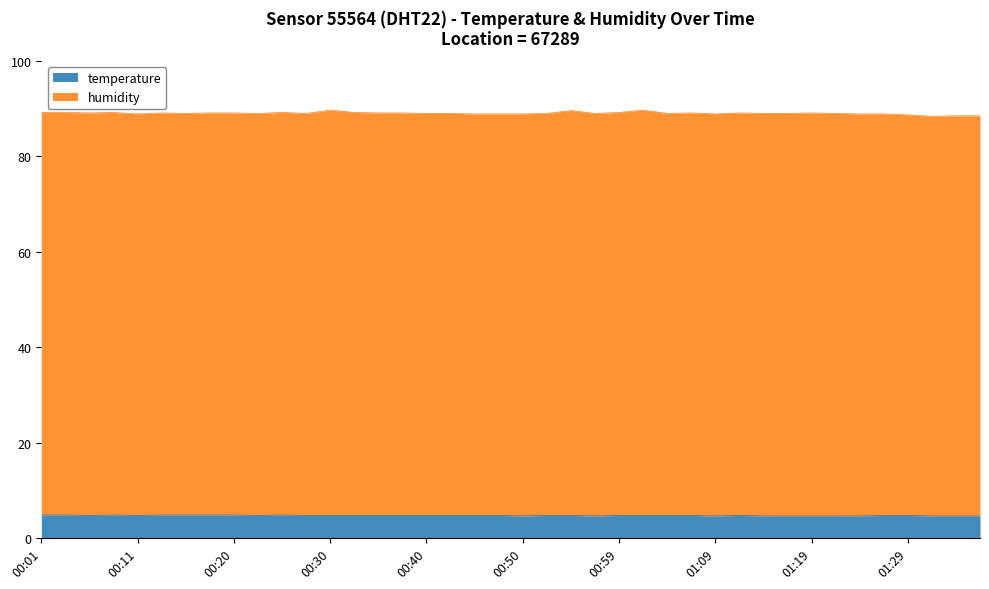

Which category has the highest value across all series?

00:01